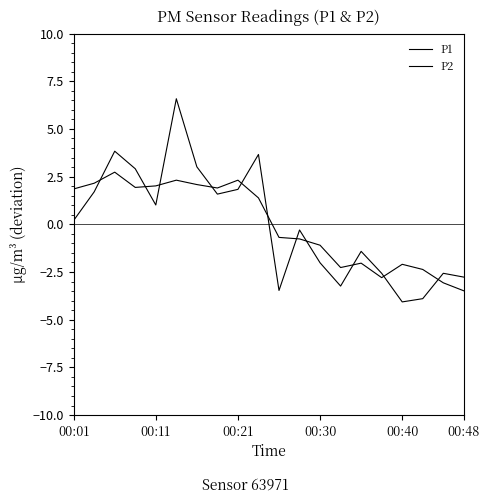

Does the chart display data point markers on the line(s)?

No